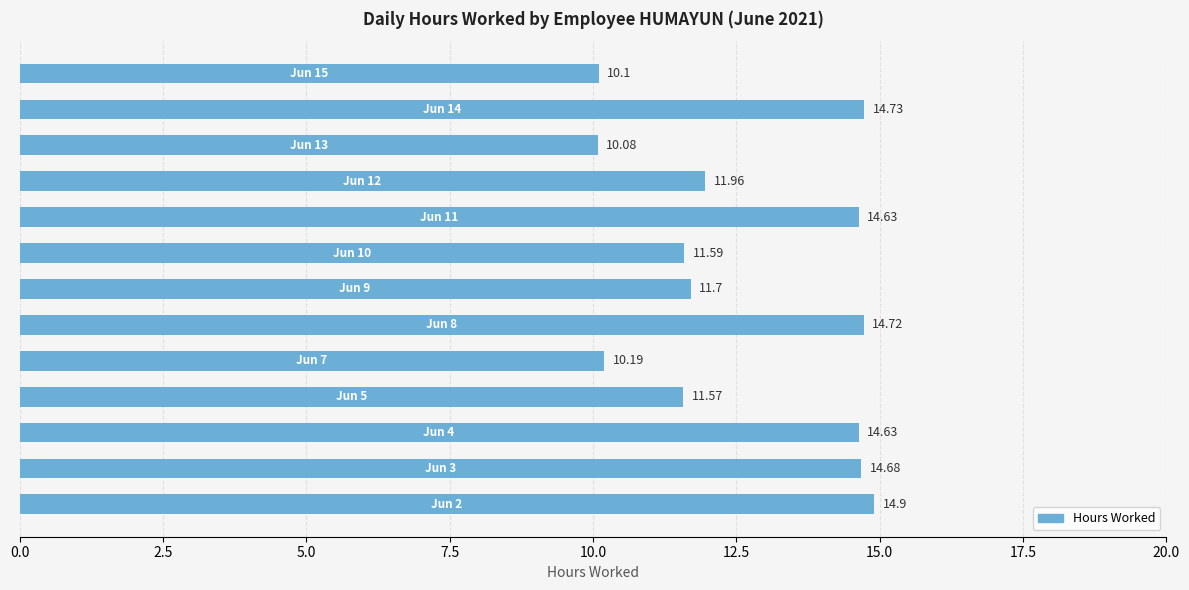

What is the difference between the maximum and minimum values?

4.8